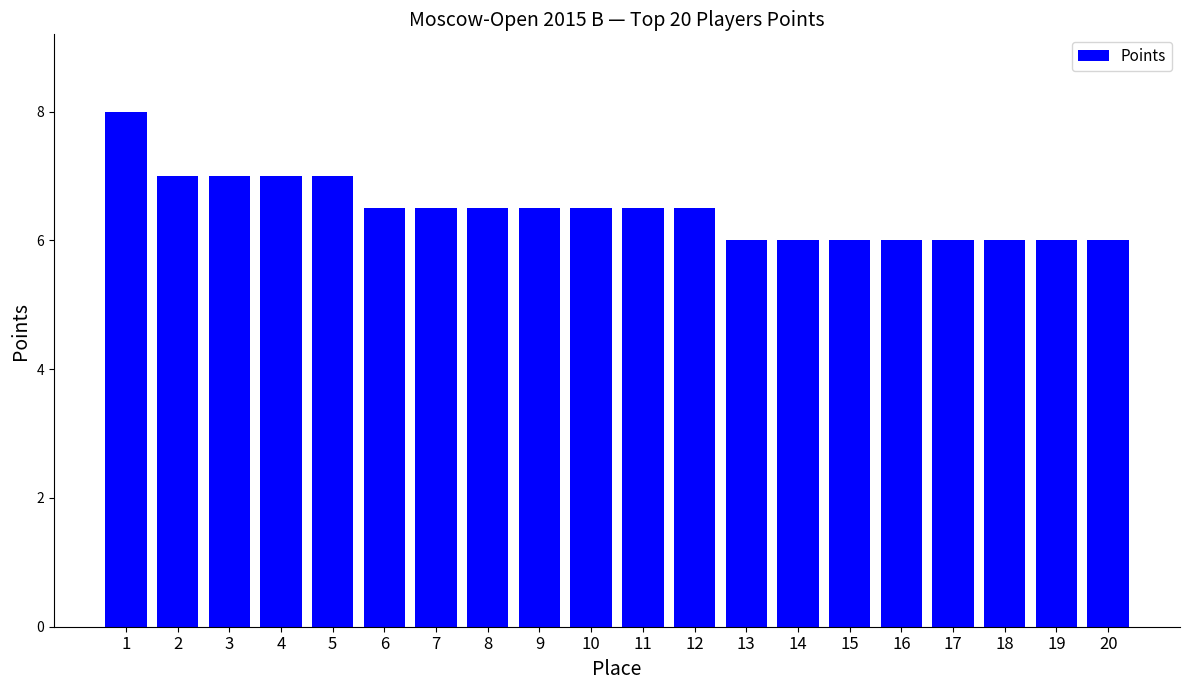

Approximately how many times larger is the value at 19 compared to 14?

1.0